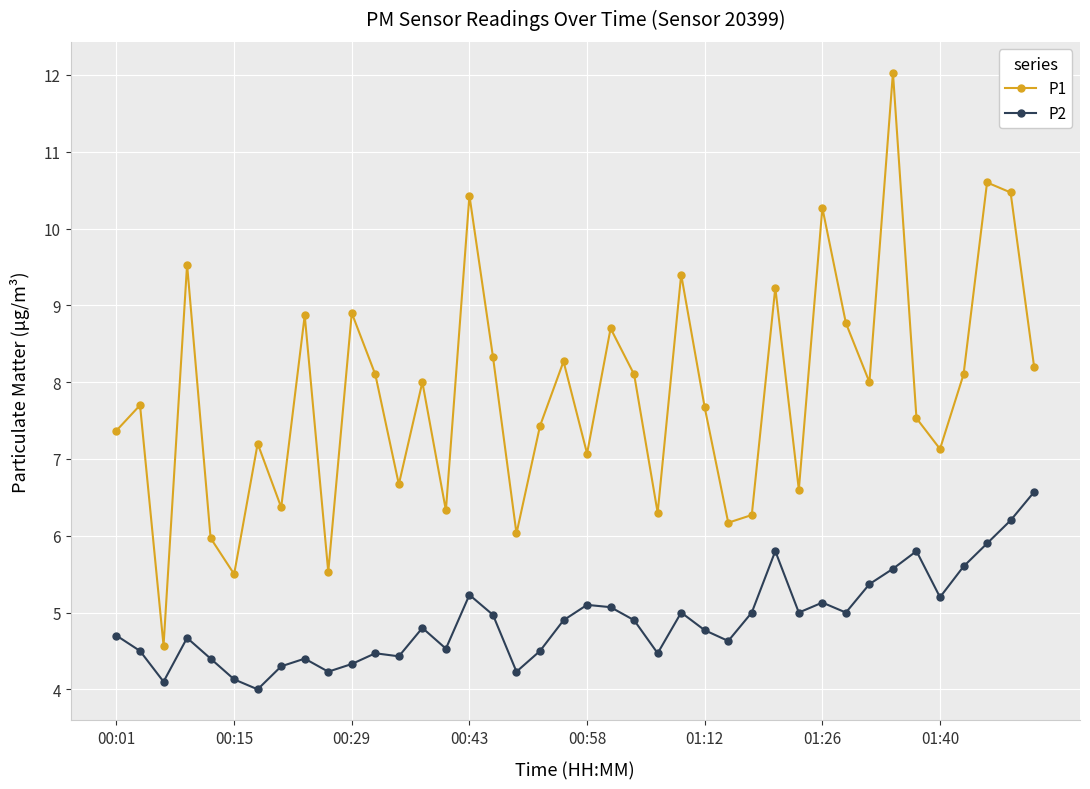

True or false: P1 has more than 2 interior local peaks.

True